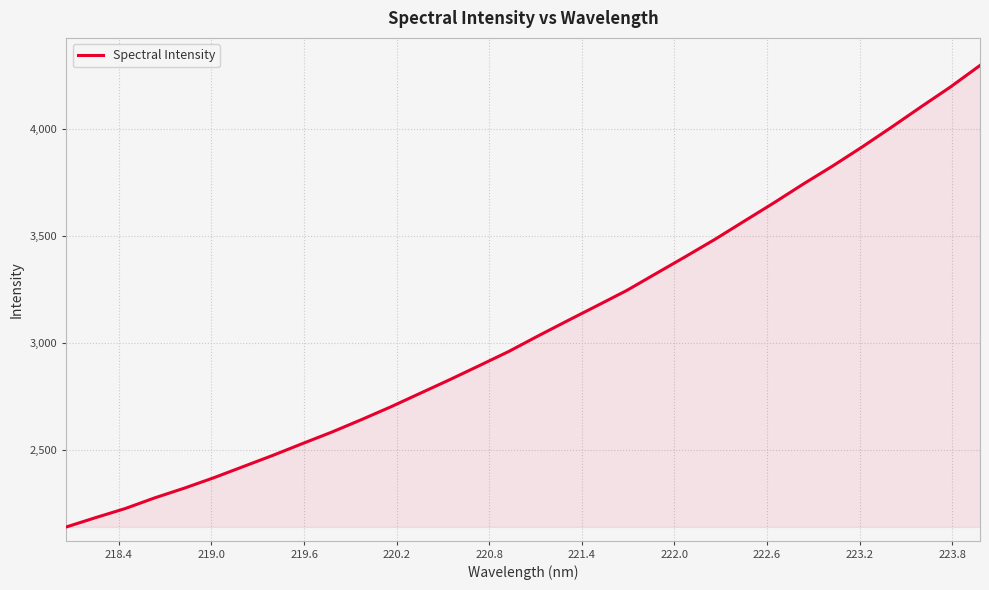

What is the difference between the maximum and minimum values?

2160.1